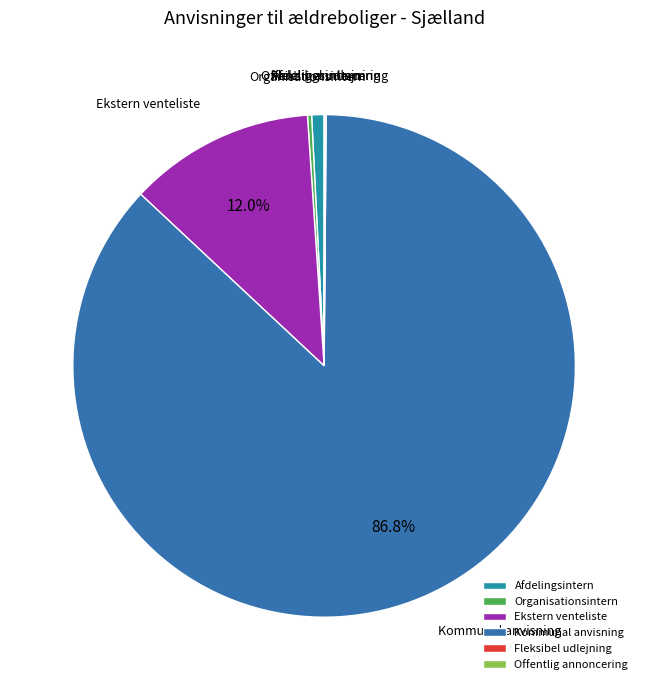

To the nearest percent, what is the average slice percentage?

17%